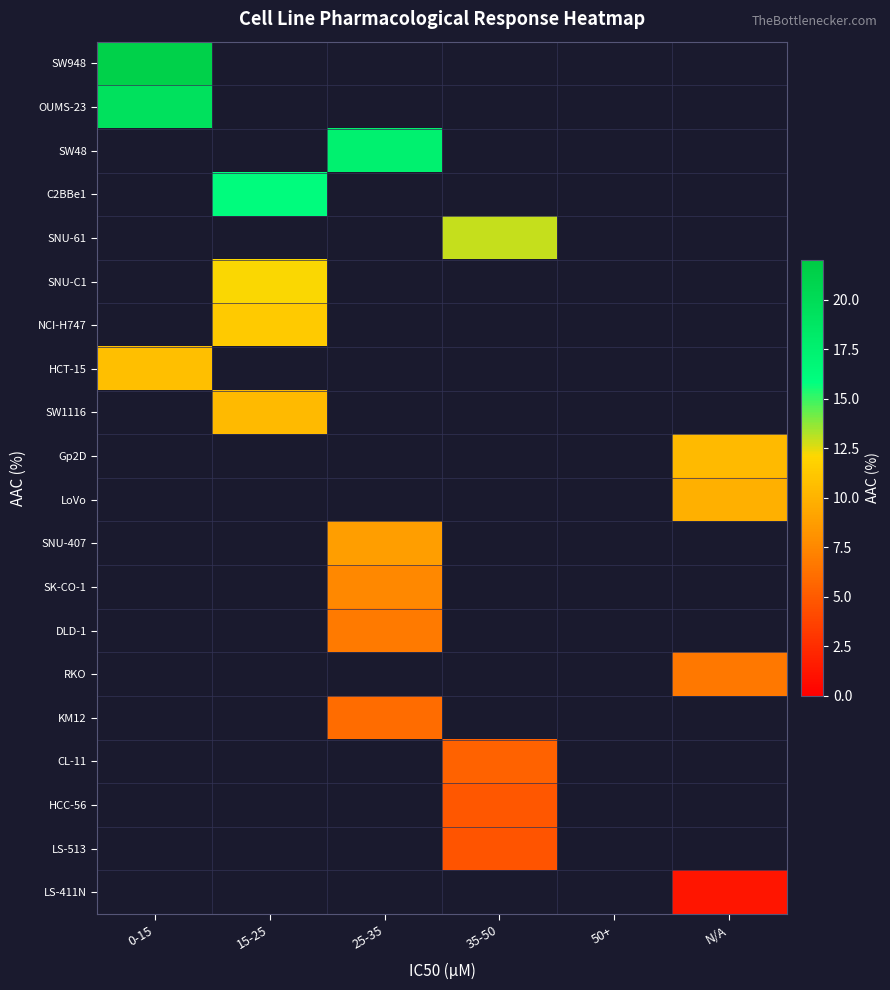

Rank the series by their maximum value, from lowest to highest.

OUMS-23, SW48, C2BBe1, SNU-61, SNU-C1, NCI-H747, HCT-15, SW1116, Gp2D, LoVo, SNU-407, SK-CO-1, DLD-1, RKO, KM12, CL-11, HCC-56, LS-513, LS-411N, SW948